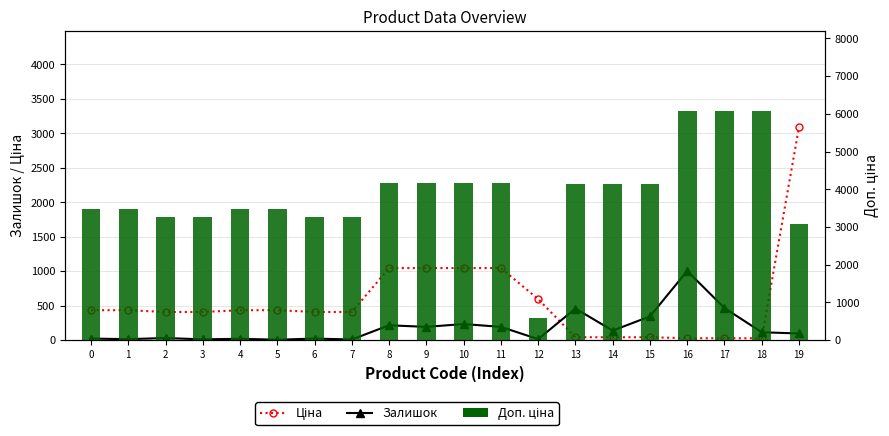

How many values in the Доп. ціна series are below 4152?

10